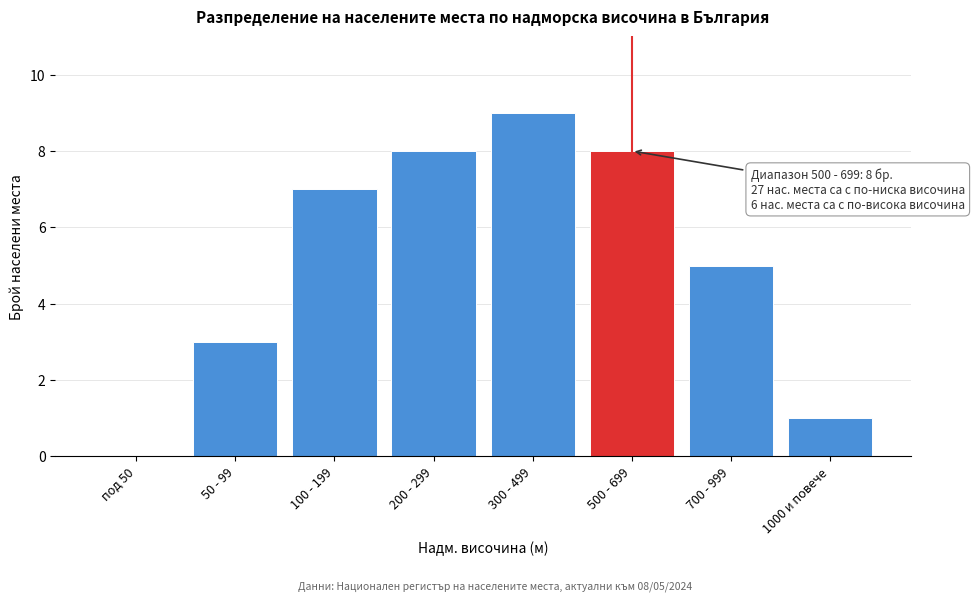

Reading left to right, extract all data points from this chart.

под 50=0	50 - 99=3	100 - 199=7	200 - 299=8	300 - 499=9	500 - 699=8	700 - 999=5	1000 и повече=1